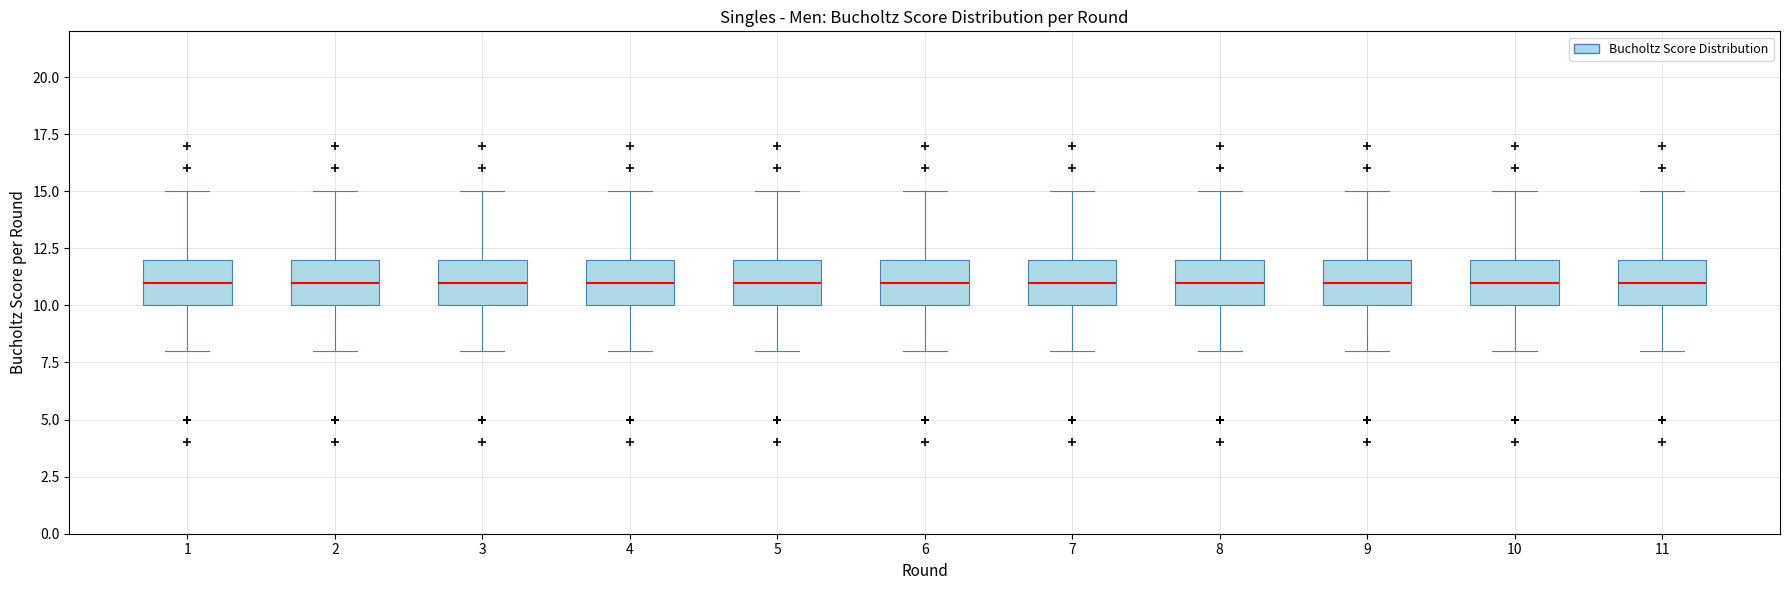

Reading left to right, read every box against the y-axis: the position of its median line, the range the box covers, and the ends of its whiskers. The values are not printed on the chart, so give them approximately, as read against the axis.

1: median 11, box 10 to 12, whiskers 8 to 15
2: median 11, box 10 to 12, whiskers 8 to 15
3: median 11, box 10 to 12, whiskers 8 to 15
4: median 11, box 10 to 12, whiskers 8 to 15
5: median 11, box 10 to 12, whiskers 8 to 15
6: median 11, box 10 to 12, whiskers 8 to 15
7: median 11, box 10 to 12, whiskers 8 to 15
8: median 11, box 10 to 12, whiskers 8 to 15
9: median 11, box 10 to 12, whiskers 8 to 15
10: median 11, box 10 to 12, whiskers 8 to 15
11: median 11, box 10 to 12, whiskers 8 to 15